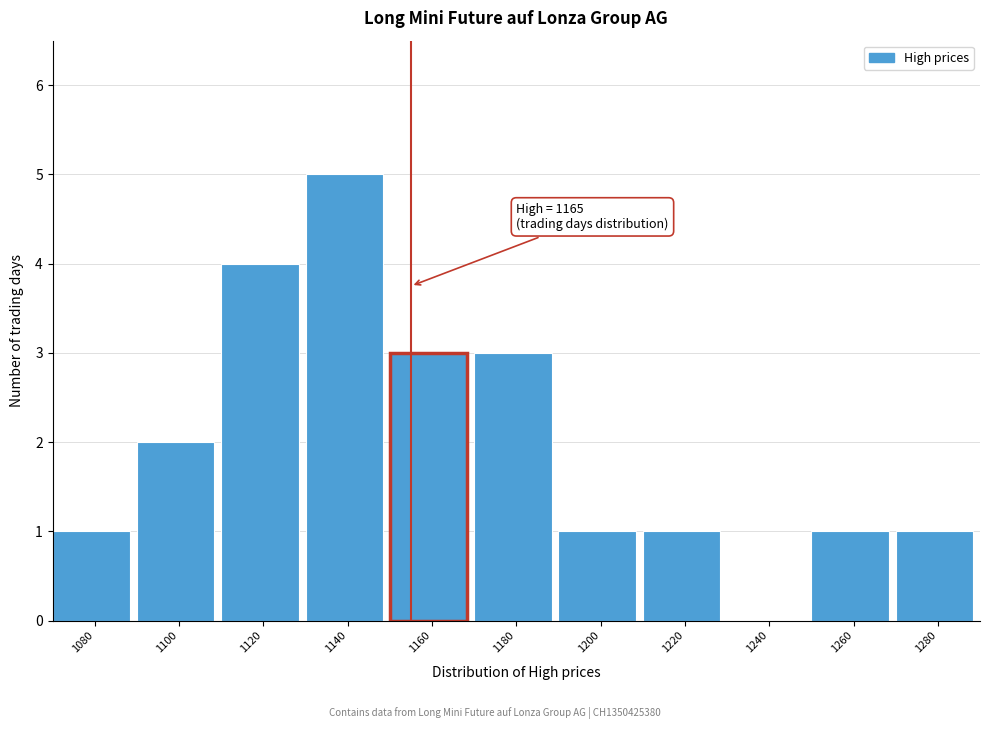

Reading left to right, list all the values displayed in this chart.

1080=1	1100=2	1120=4	1140=5	1160=3	1180=3	1200=1	1220=1	1240=0	1260=1	1280=1